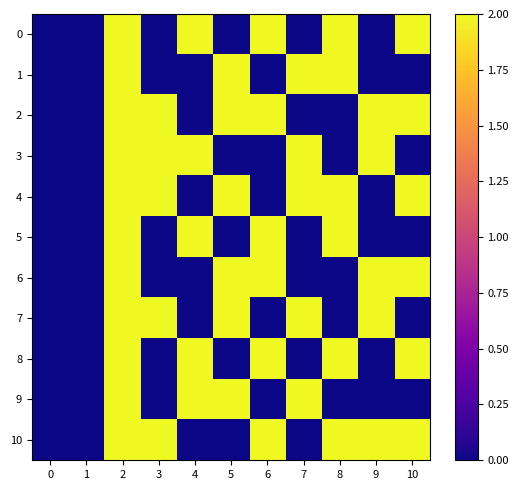

Reading left to right, transcribe all the data shown in this chart.

0: 0=0.0	1=0.0	2=2.0	3=0.0	4=2.0	5=0.0	6=2.0	7=0.0	8=2.0	9=0.0	10=2.0
1: 0=0.0	1=0.0	2=2.0	3=0.0	4=0.0	5=2.0	6=0.0	7=2.0	8=2.0	9=0.0	10=0.0
2: 0=0.0	1=0.0	2=2.0	3=2.0	4=0.0	5=2.0	6=2.0	7=0.0	8=0.0	9=2.0	10=2.0
3: 0=0.0	1=0.0	2=2.0	3=2.0	4=2.0	5=0.0	6=0.0	7=2.0	8=0.0	9=2.0	10=0.0
4: 0=0.0	1=0.0	2=2.0	3=2.0	4=0.0	5=2.0	6=0.0	7=2.0	8=2.0	9=0.0	10=2.0
5: 0=0.0	1=0.0	2=2.0	3=0.0	4=2.0	5=0.0	6=2.0	7=0.0	8=2.0	9=0.0	10=0.0
6: 0=0.0	1=0.0	2=2.0	3=0.0	4=0.0	5=2.0	6=2.0	7=0.0	8=0.0	9=2.0	10=2.0
7: 0=0.0	1=0.0	2=2.0	3=2.0	4=0.0	5=2.0	6=0.0	7=2.0	8=0.0	9=2.0	10=0.0
8: 0=0.0	1=0.0	2=2.0	3=0.0	4=2.0	5=0.0	6=2.0	7=0.0	8=2.0	9=0.0	10=2.0
9: 0=0.0	1=0.0	2=2.0	3=0.0	4=2.0	5=2.0	6=0.0	7=2.0	8=0.0	9=0.0	10=0.0
10: 0=0.0	1=0.0	2=2.0	3=2.0	4=0.0	5=0.0	6=2.0	7=0.0	8=2.0	9=2.0	10=2.0